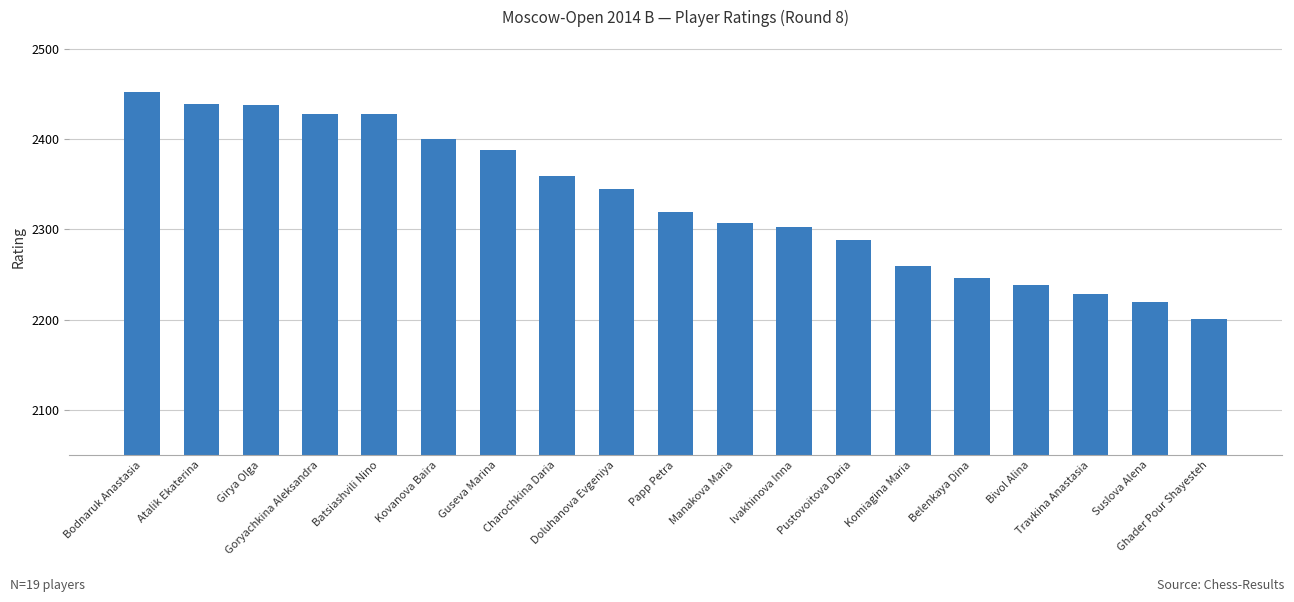

What is the value of the 15th bar from the left?

2246